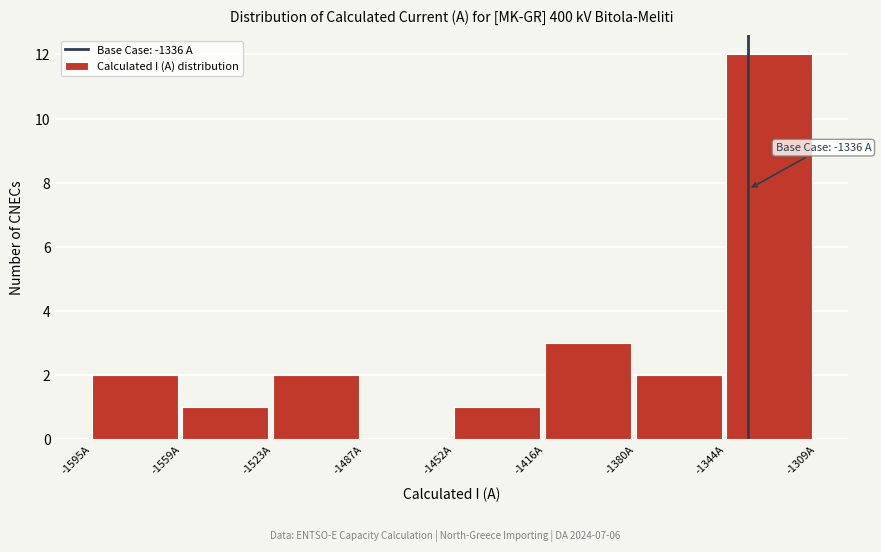

Over which range of the x-axis is the bar tallest?

-1345 to -1310